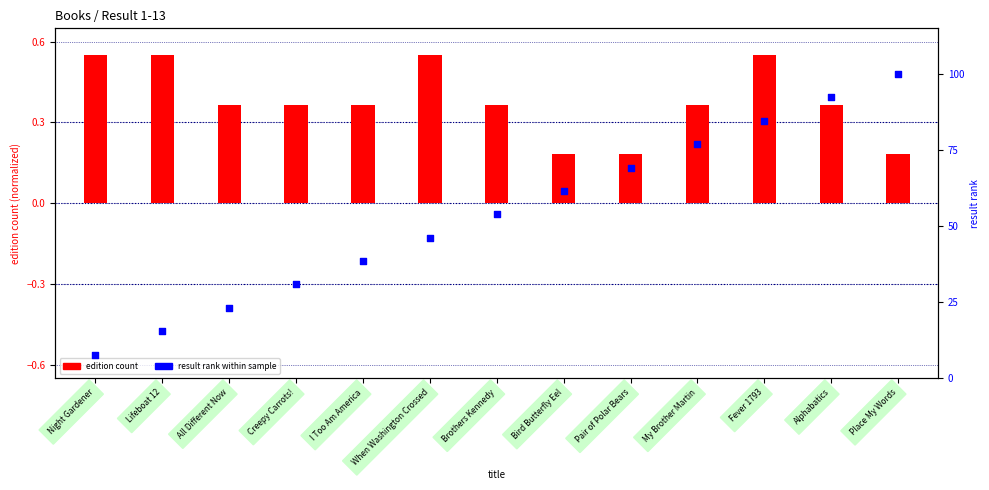

Which series contains the lowest Y value?

edition count (normalized)